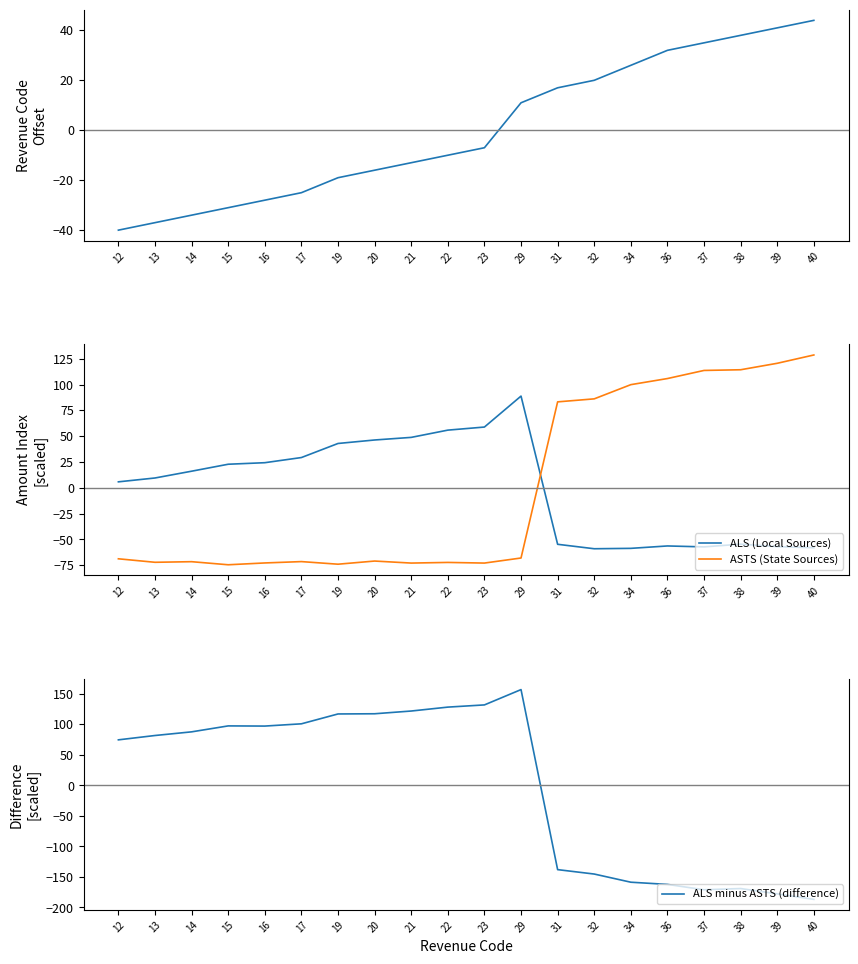

What is the difference between the ASTS (State Sources) values at 23 and 12?

4.1